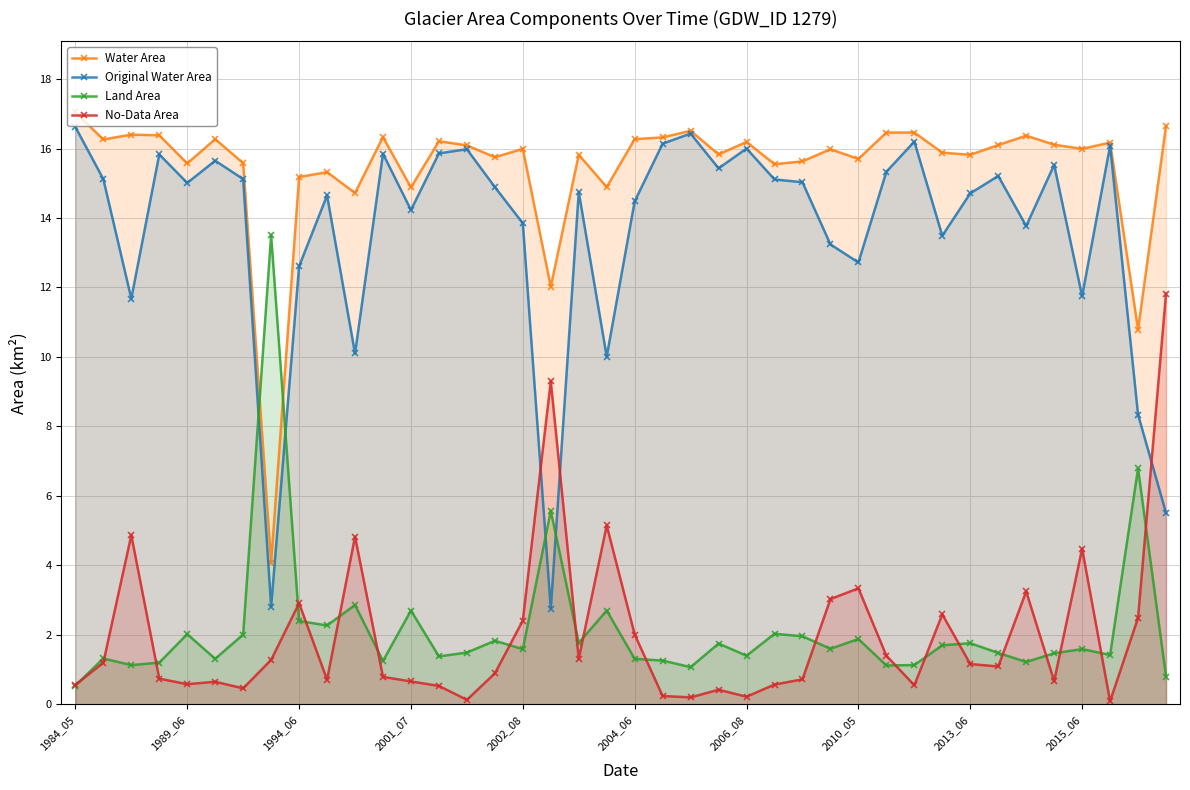

True or false: Water Area has more than 0 points higher than both neighbors.

True